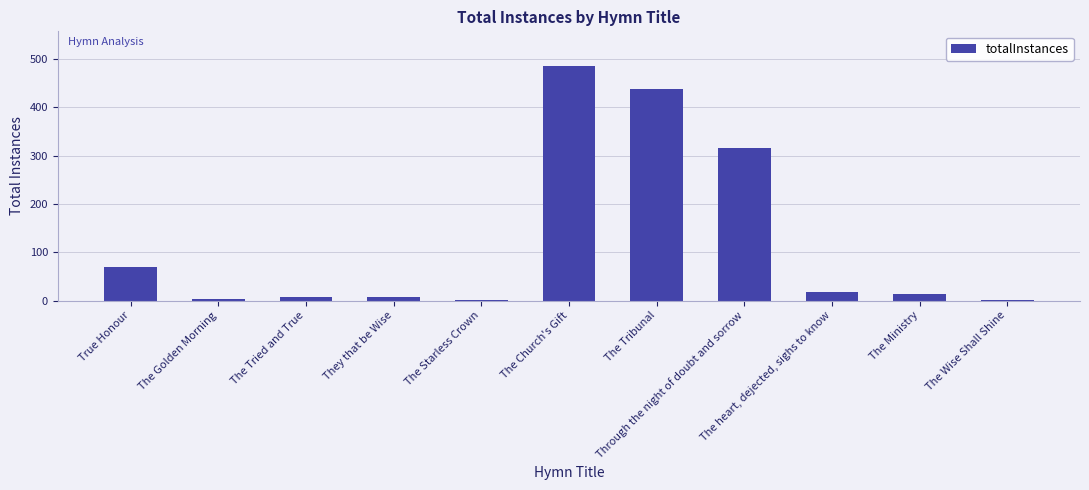

What is the greatest value displayed?

485